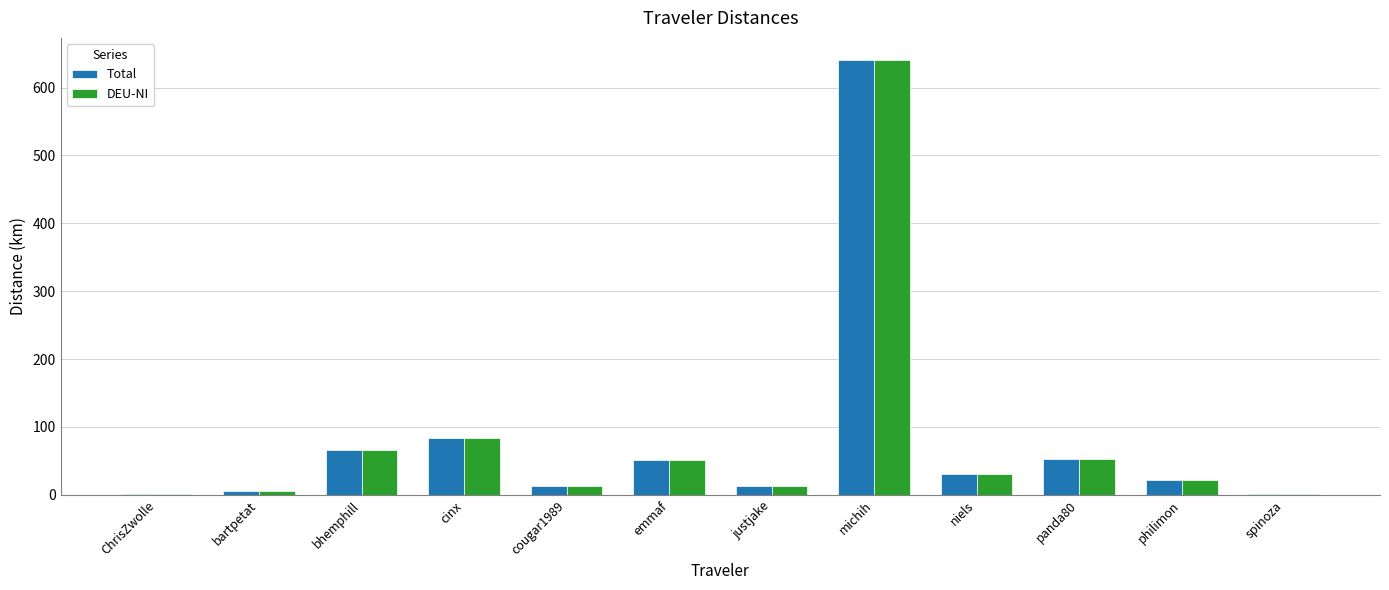

What is the sum of all DEU-NI values?

984.1